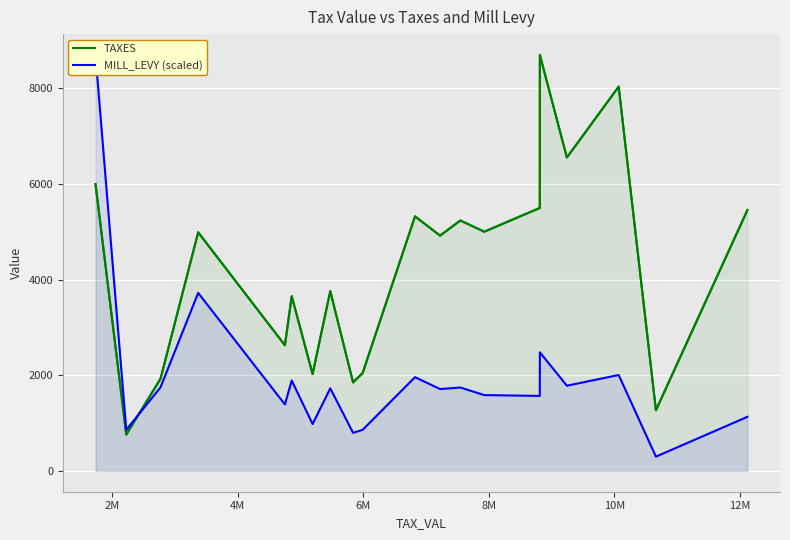

True or false: TAXES and MILL_LEVY (scaled) intersect in this chart.

True